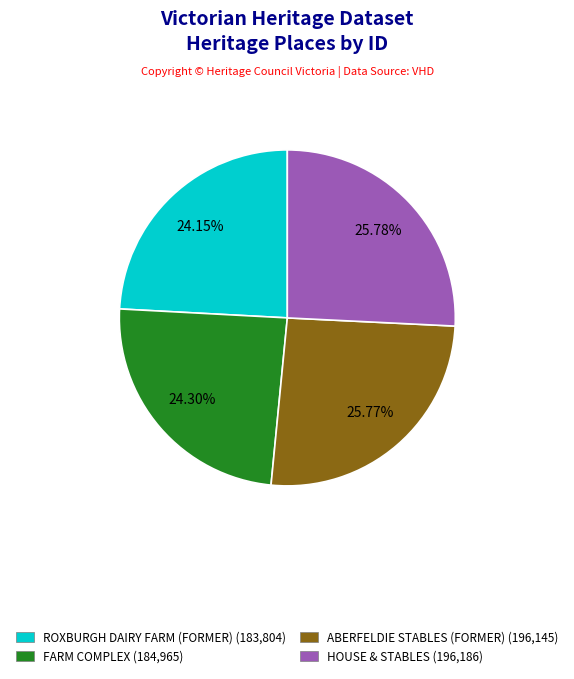

Combined, do ROXBURGH DAIRY FARM (FORMER) and FARM COMPLEX account for over 50%?

No